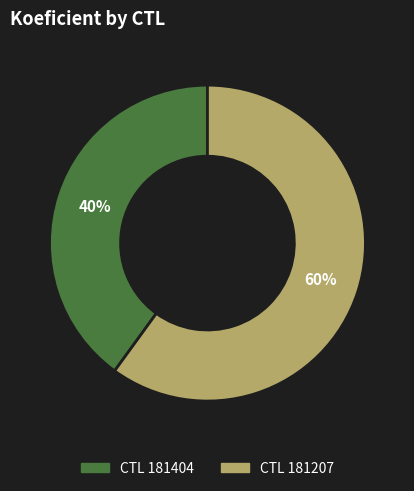

What percentage is the CTL 181207 slice, to the nearest percent?

60%